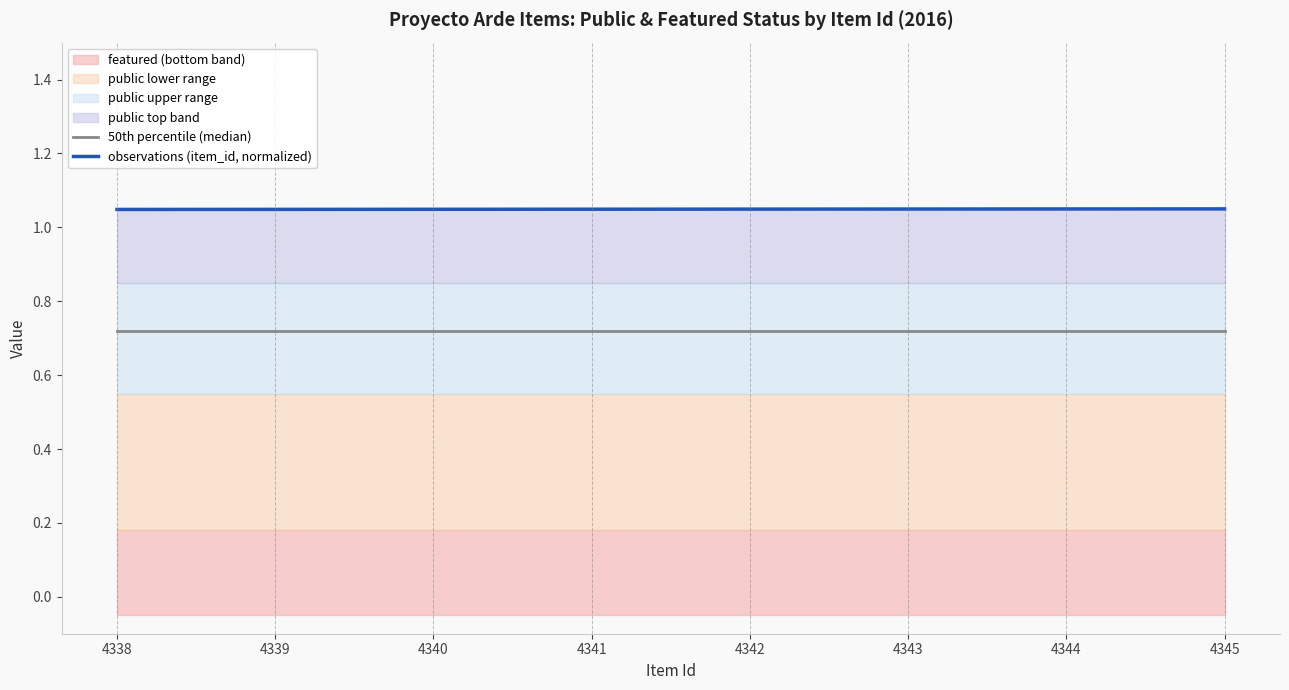

Is the value of 50th percentile (median) at 4345 greater than the value of observations (item_id, normalized) at 4344?

No